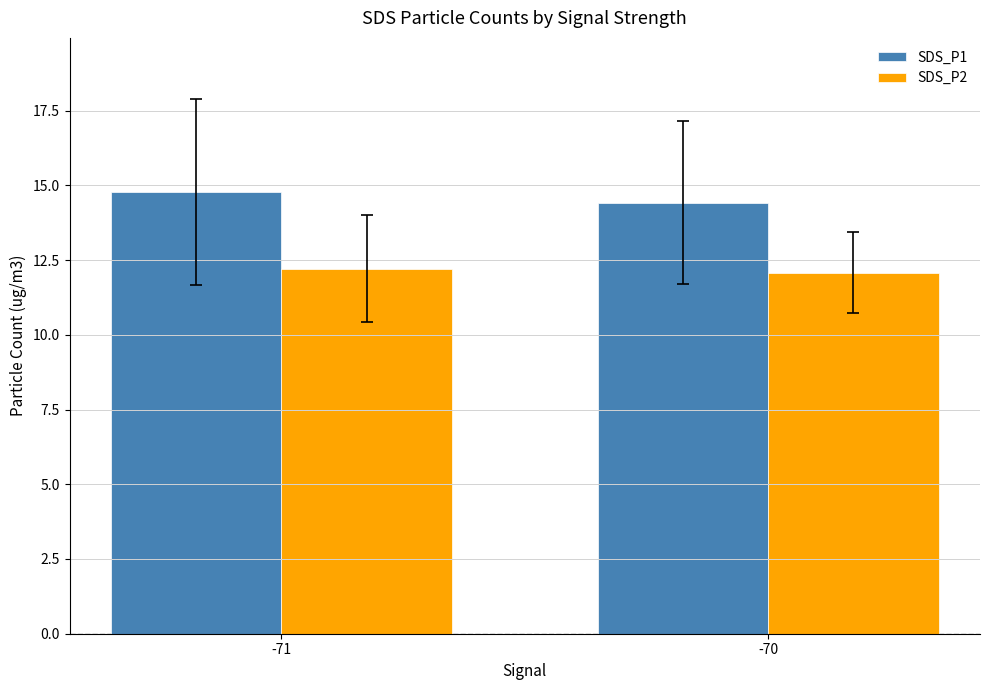

Does the chart contain stacked bars?

No